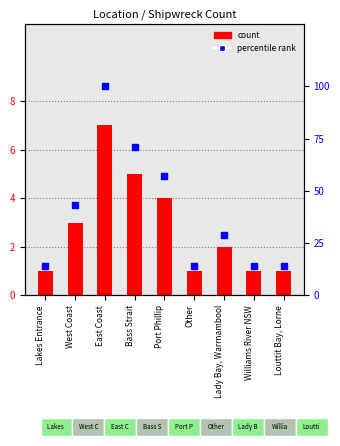

Which series reaches the minimum Y coordinate?

count